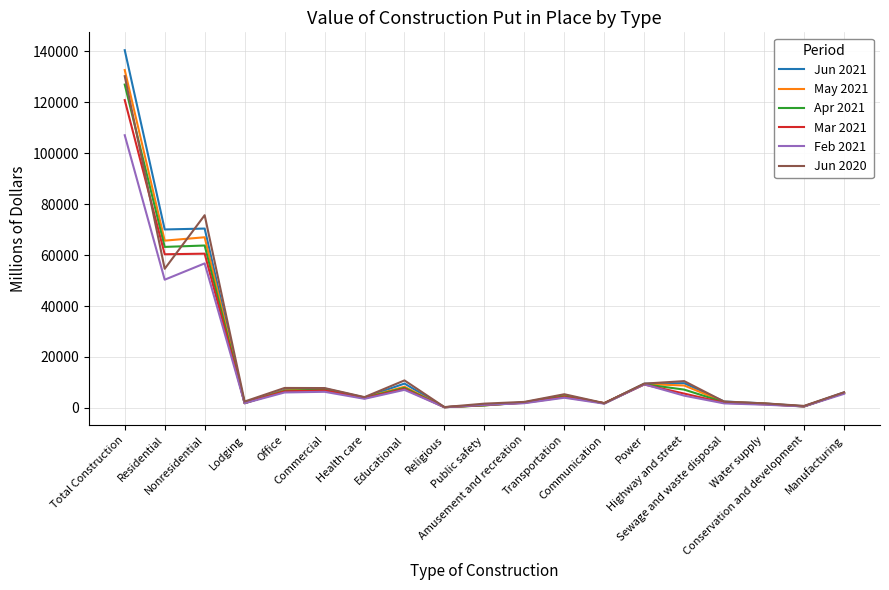

True or false: Jun 2020 has a value of 1768 at Water supply.

True